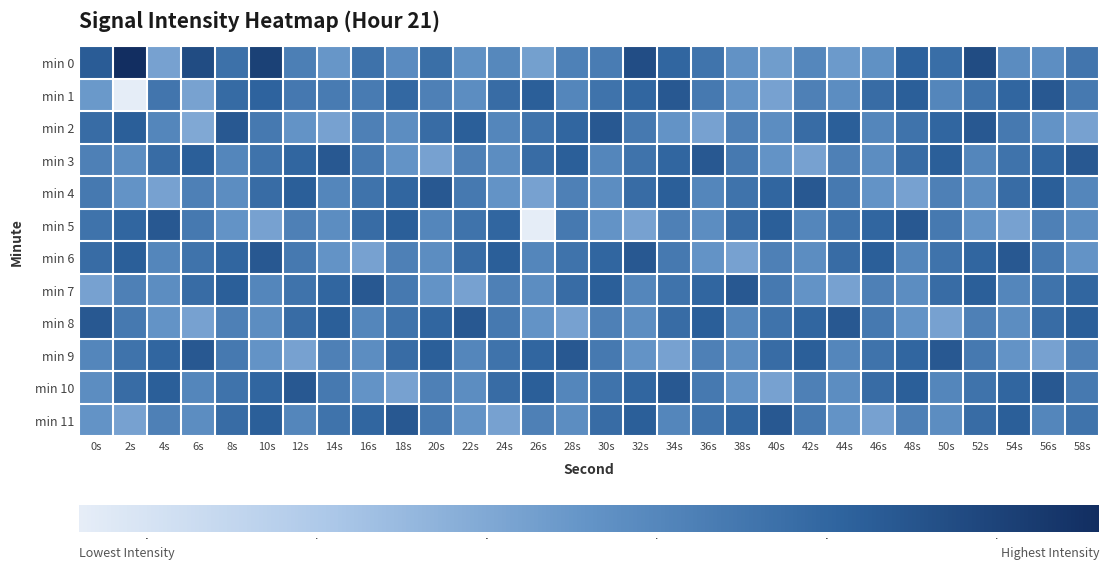

Which series has the largest range (max minus min)?

min 1